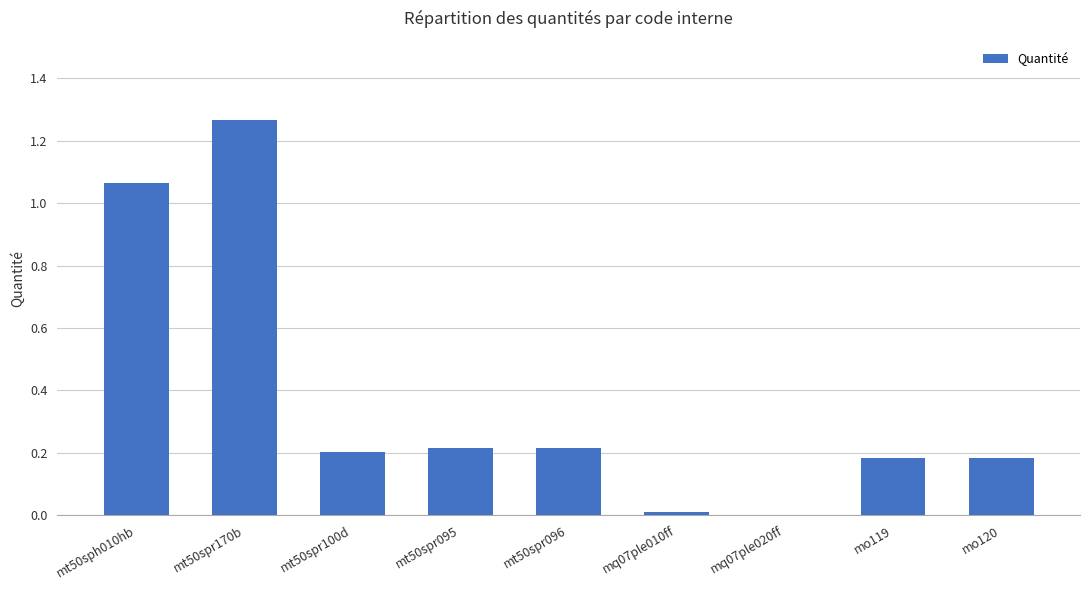

The chart shows a value of 0.1 at mt50spr100d. True or false?

False